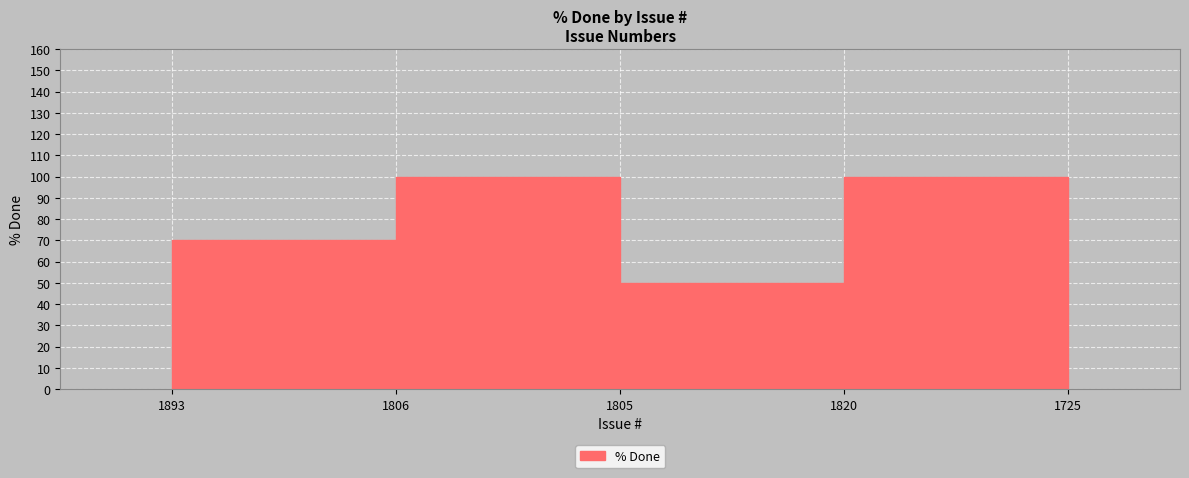

Does the chart display data point markers on the line(s)?

No